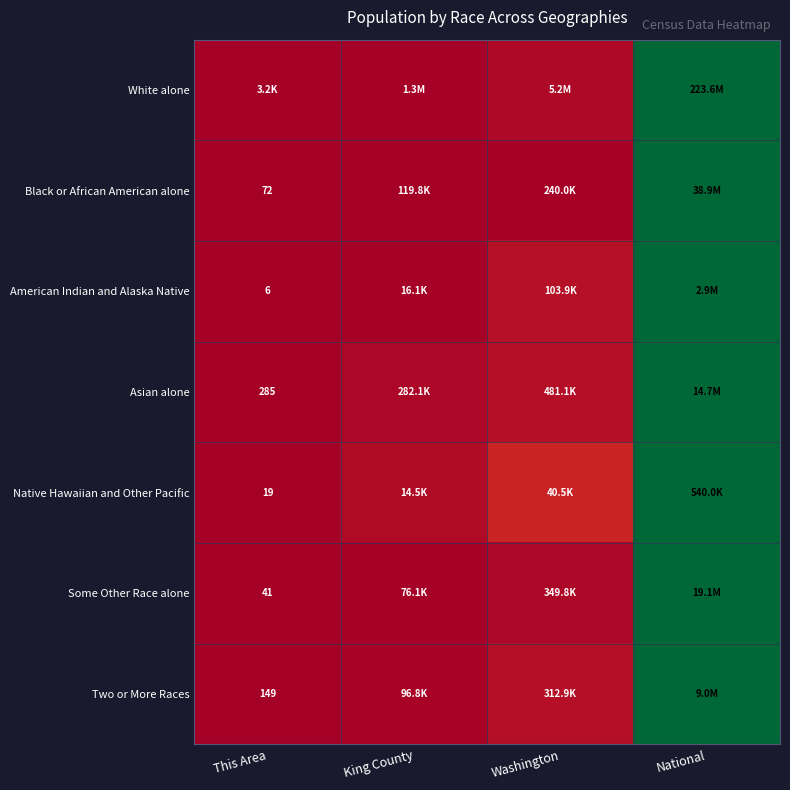

How many data points does each series have?

4